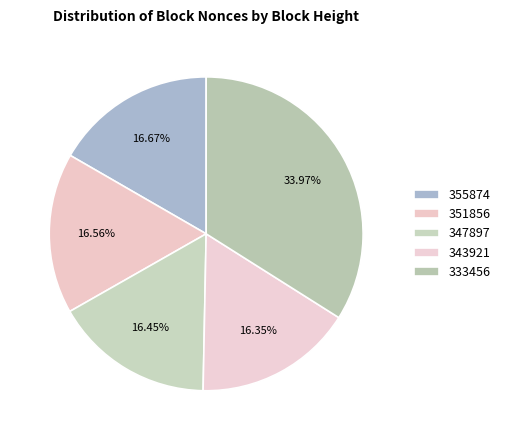

Count the number of slices in the pie.

5